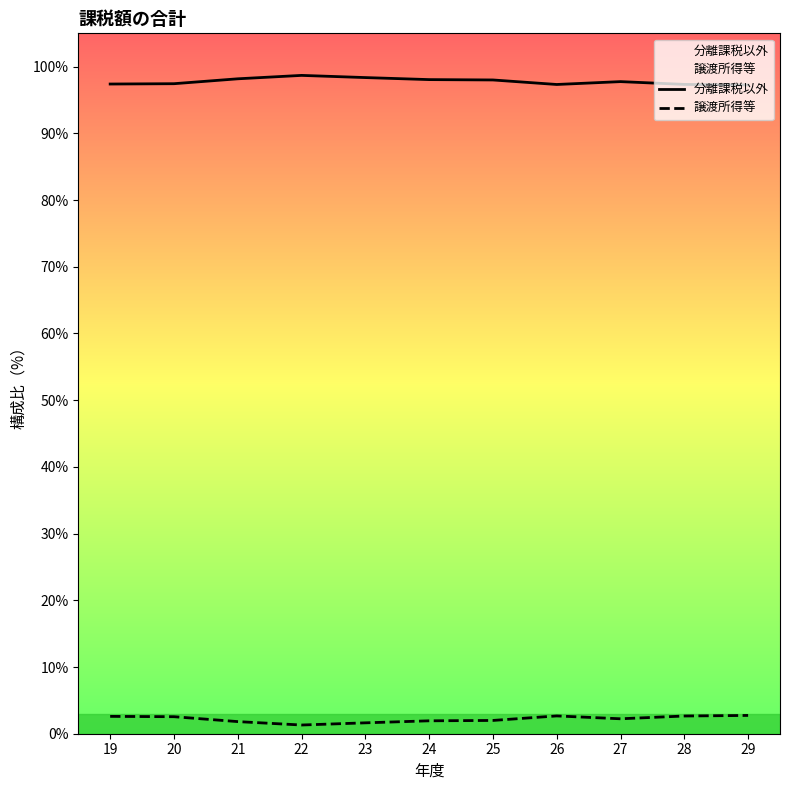

True or false: 分離課税以外 and 譲渡所得等 cross at least once.

False